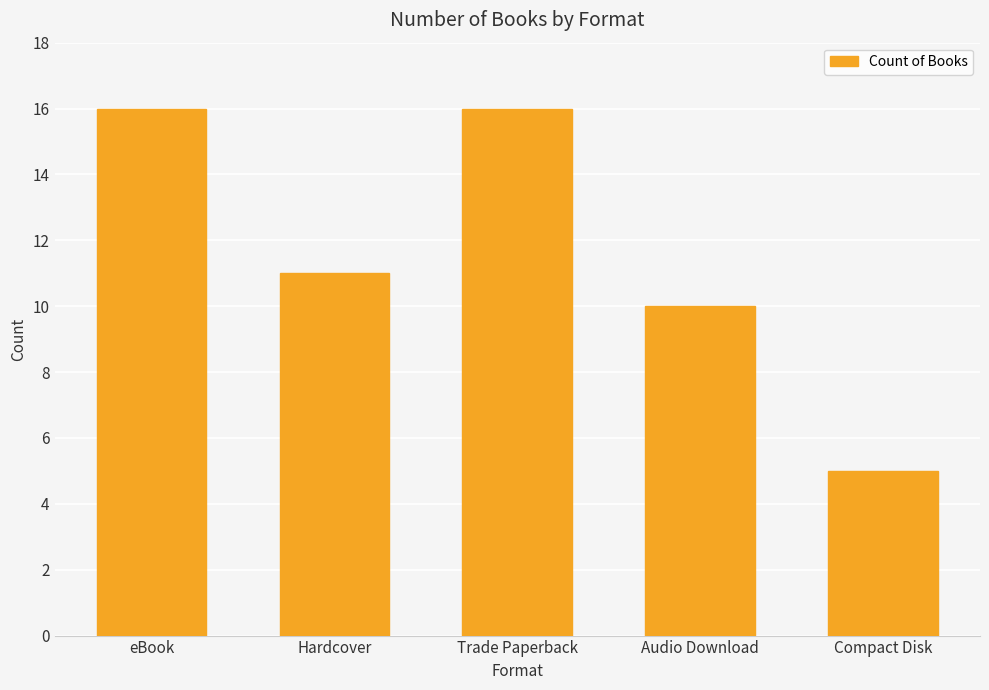

How many series are shown in this chart?

1